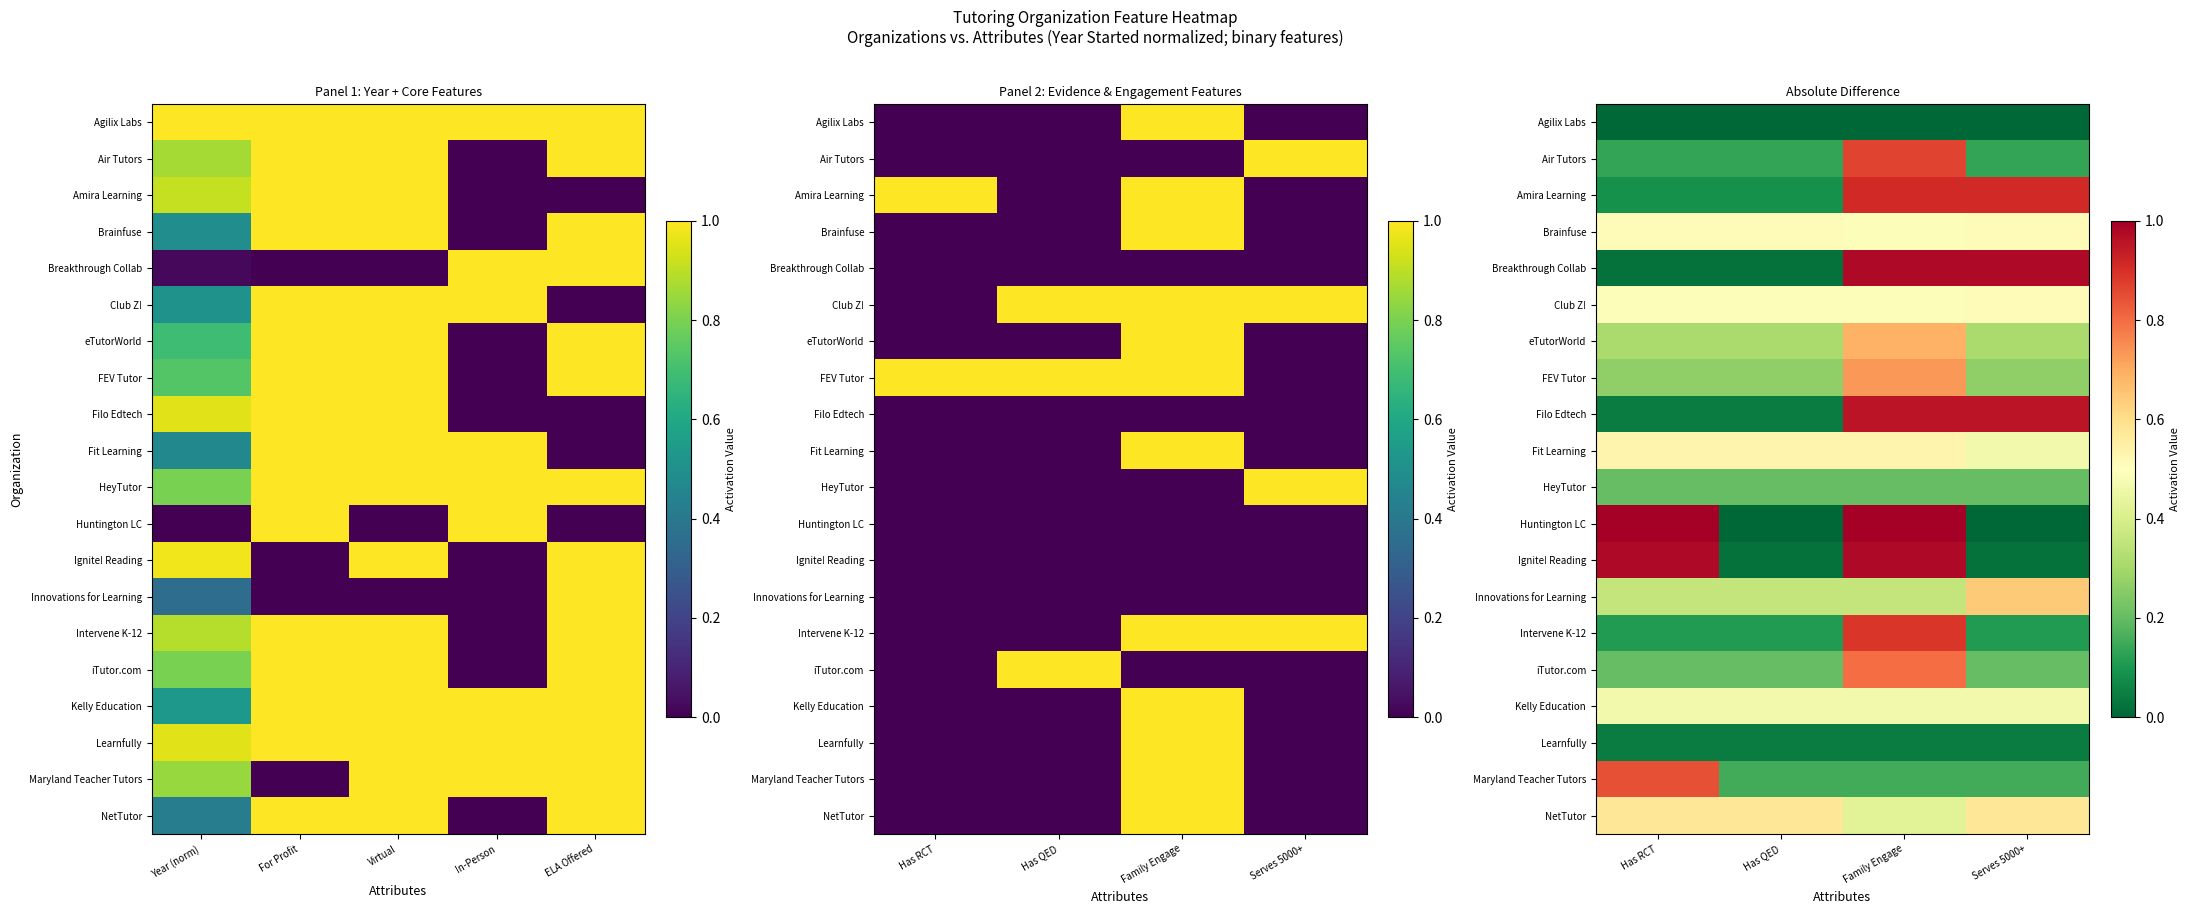

At which category is the sum across all series the highest?

Family Engage